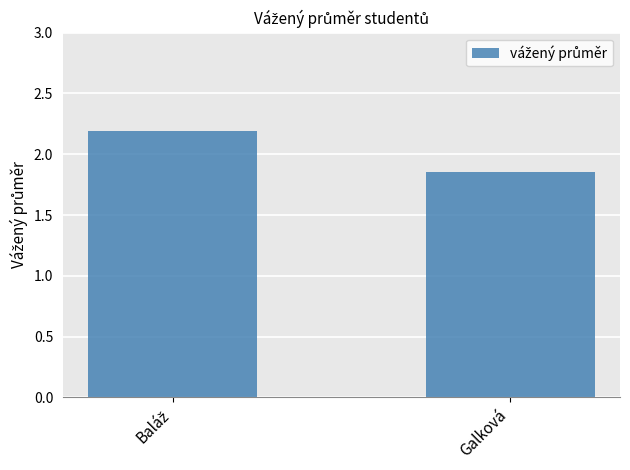

What is the label of the 1st bar from the right?

Galková